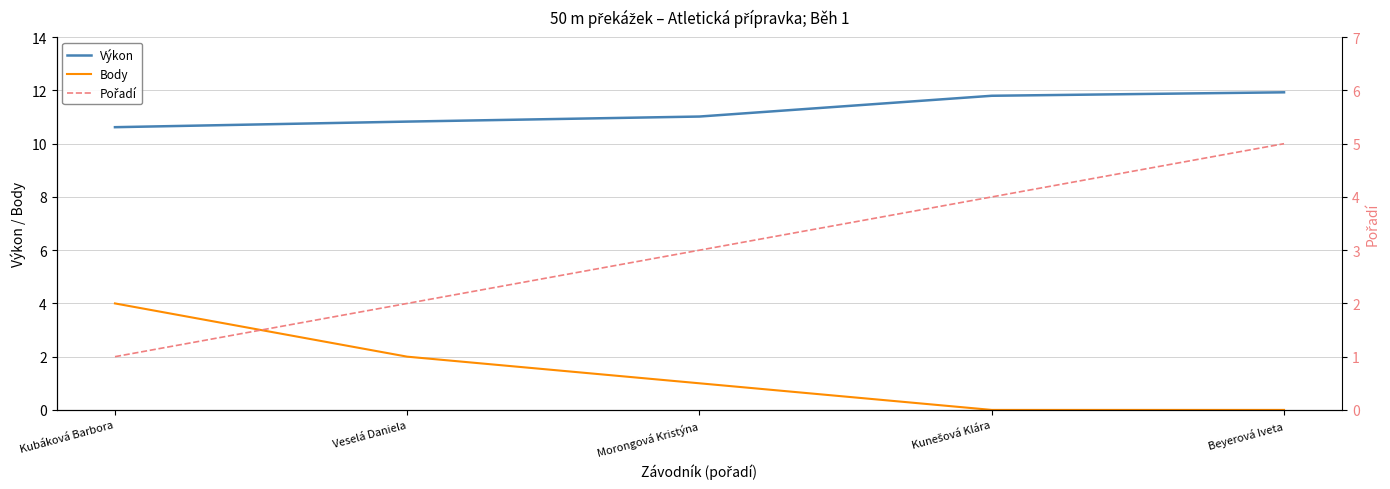

True or false: Výkon has a value of 8.0 at Kunešová Klára.

False